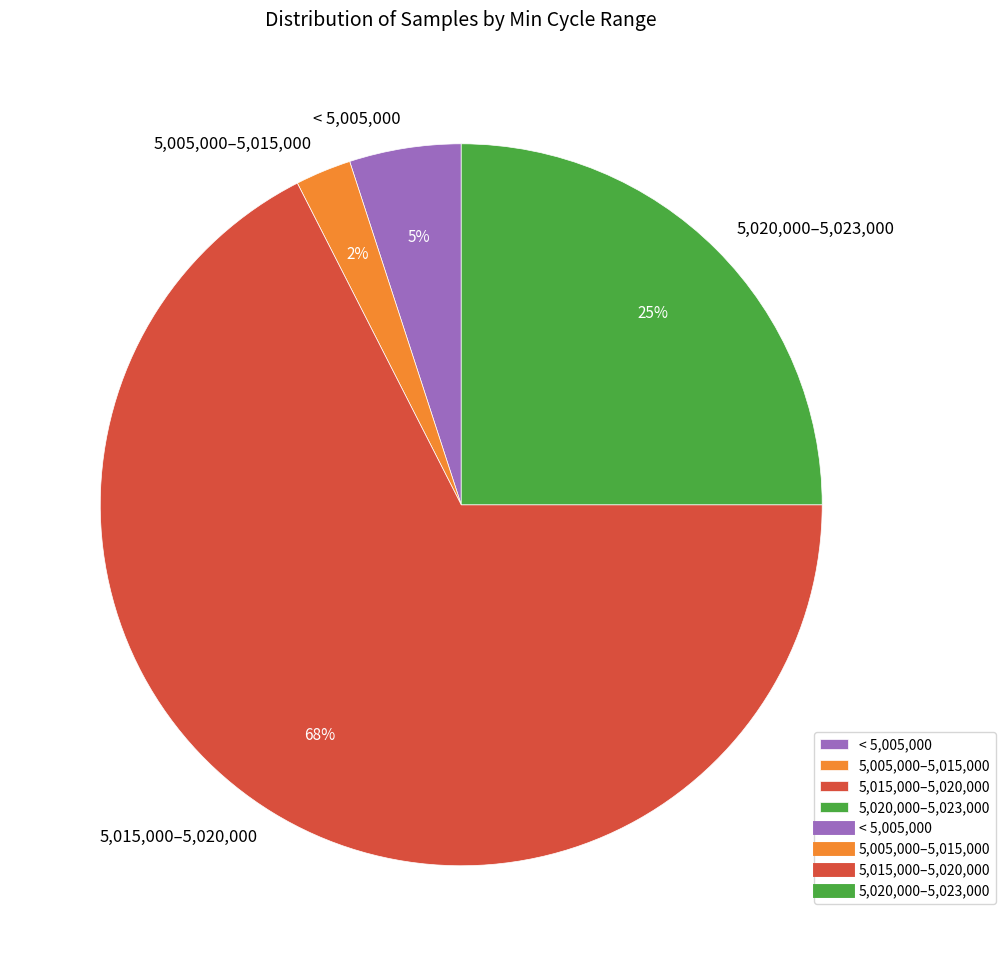

Does any single category account for the majority?

Yes